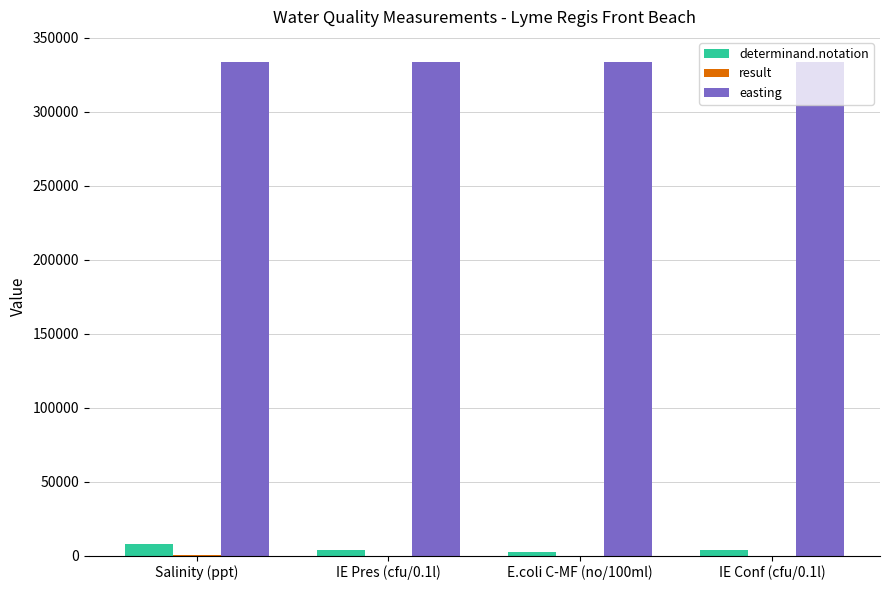

What is the spread (max minus min) of values at Salinity (ppt)?

333864.9